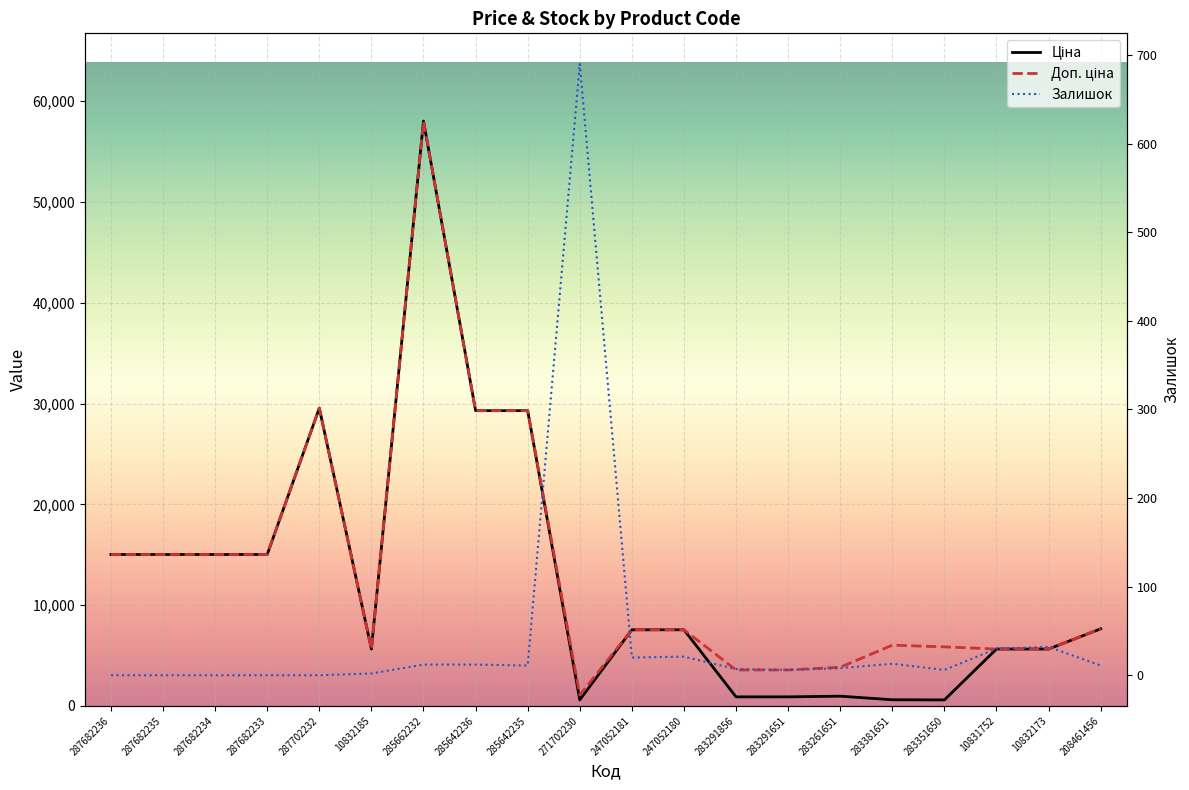

Reading right to left, what are all the values shown in this chart?

Ціна: 208461456=7641.9	10832173=5636.0	10831752=5636.0	283351650=585.3	283381651=602.1	283261651=957.1	283291651=889.9	283291856=889.9	247052180=7545.9	247052181=7545.9	271702230=586.0	285642235=29294.9	285642236=29294.9	285662232=58037.0	10832185=5636.0	287702232=29548.9	287682233=15019.2	287682234=15019.2	287682235=15019.2	287682236=15019.2
Доп. ціна: 208461456=7641.9	10832173=5636.0	10831752=5636.0	283351650=5852.9	283381651=6020.8	283261651=3828.4	283291651=3559.7	283291856=3559.7	247052180=7545.9	247052181=7545.9	271702230=1074.5	285642235=29294.9	285642236=29294.9	285662232=58037.0	10832185=5636.0	287702232=29548.9	287682233=15019.2	287682234=15019.2	287682235=15019.2	287682236=15019.2
Залишок: 208461456=11.0	10832173=32.0	10831752=30.0	283351650=6.0	283381651=13.0	283261651=8.0	283291651=6.0	283291856=7.0	247052180=21.0	247052181=20.0	271702230=690.0	285642235=11.0	285642236=12.0	285662232=12.0	10832185=2.0	287702232=0.0	287682233=0.0	287682234=0.0	287682235=0.0	287682236=0.0